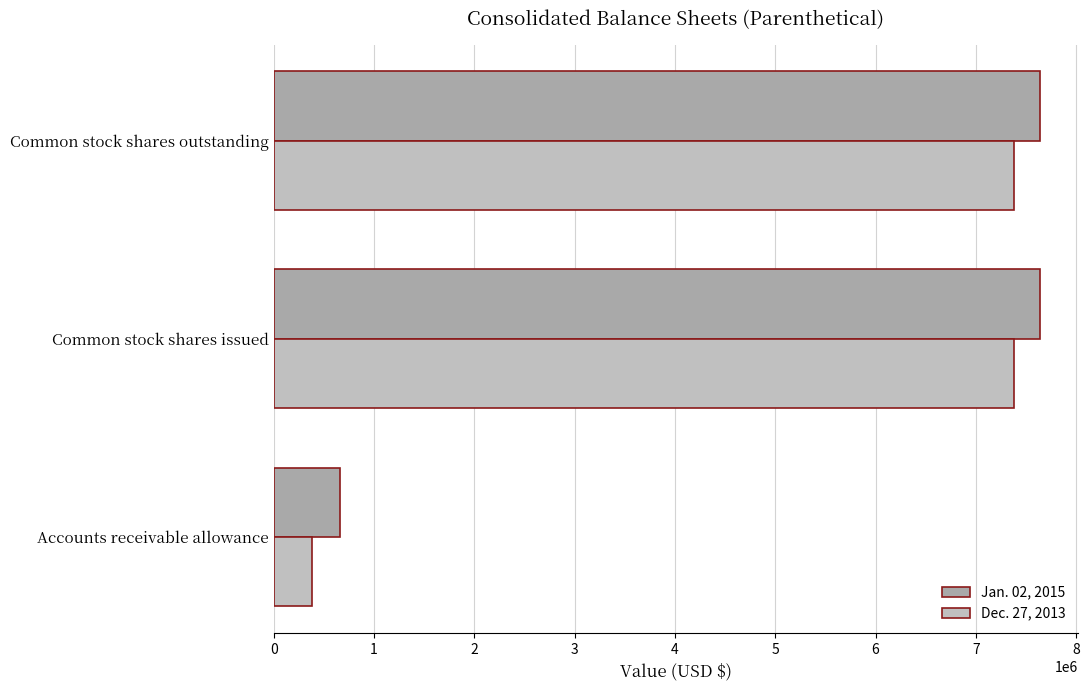

How many data points in Dec. 27, 2013 are less than 7375000?

1